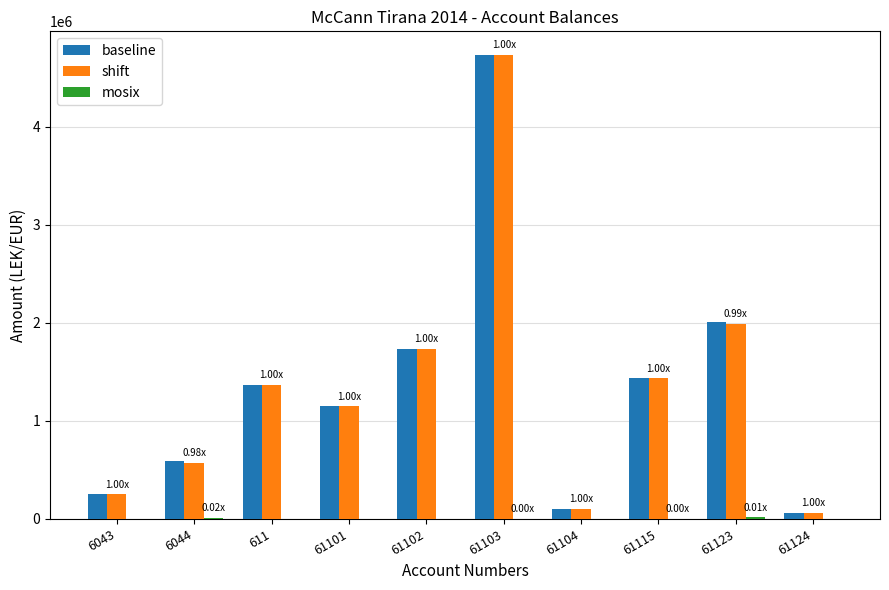

At which category is the sum across all series the highest?

61103